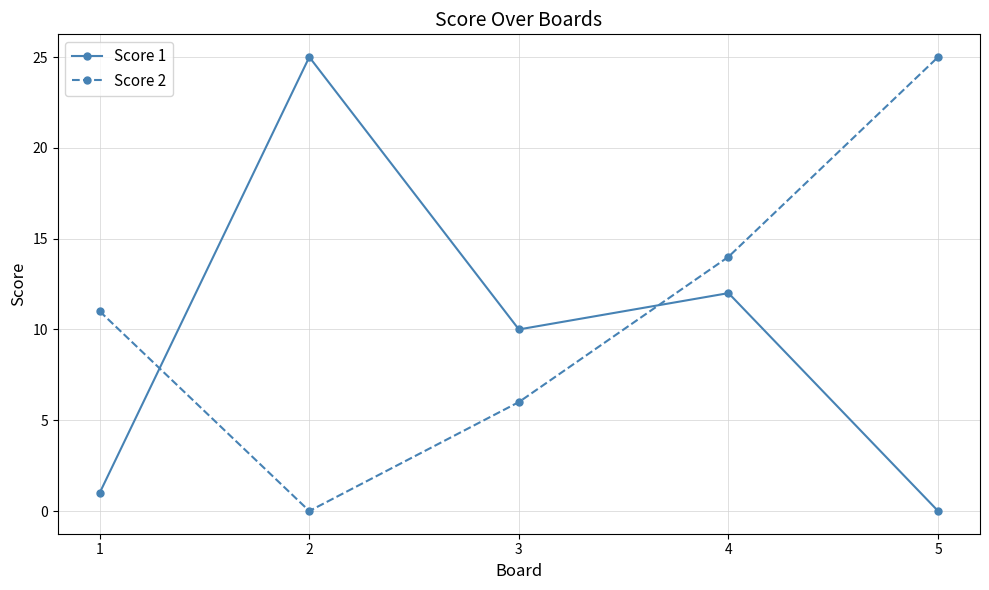

How many data points does each series have?

5